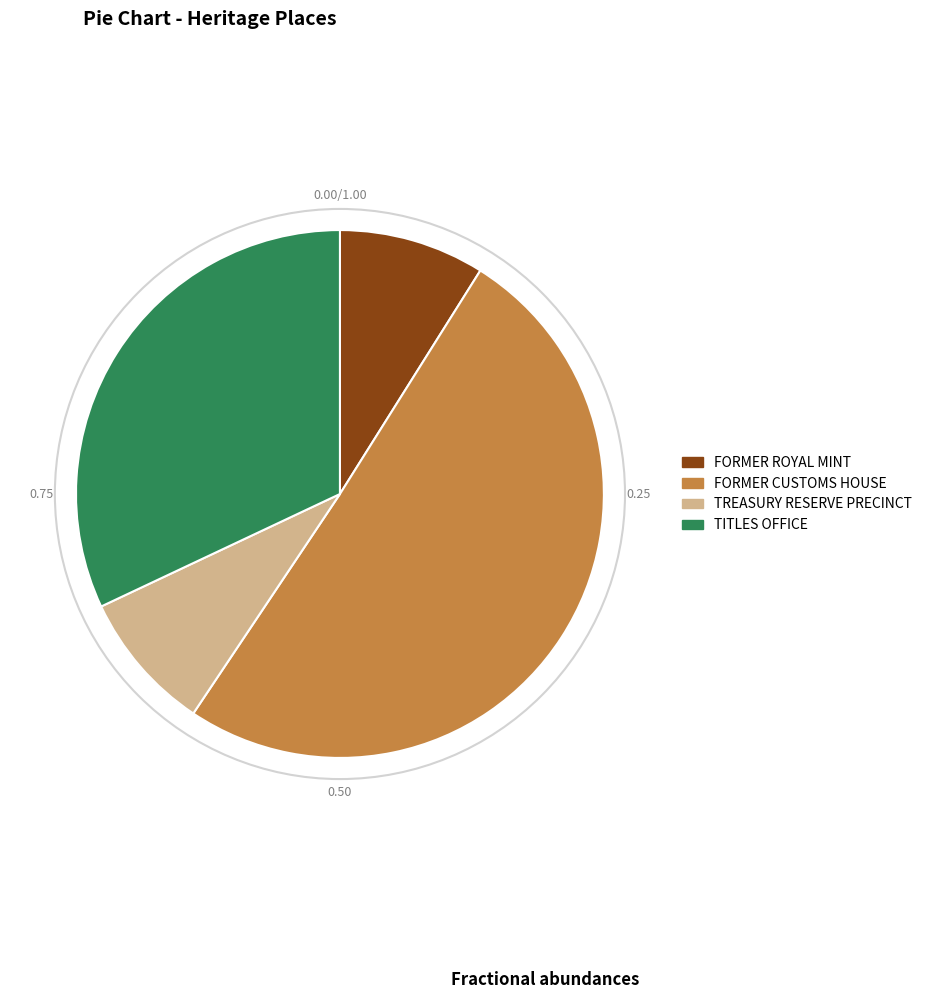

Which category accounts for the majority?

FORMER CUSTOMS HOUSE